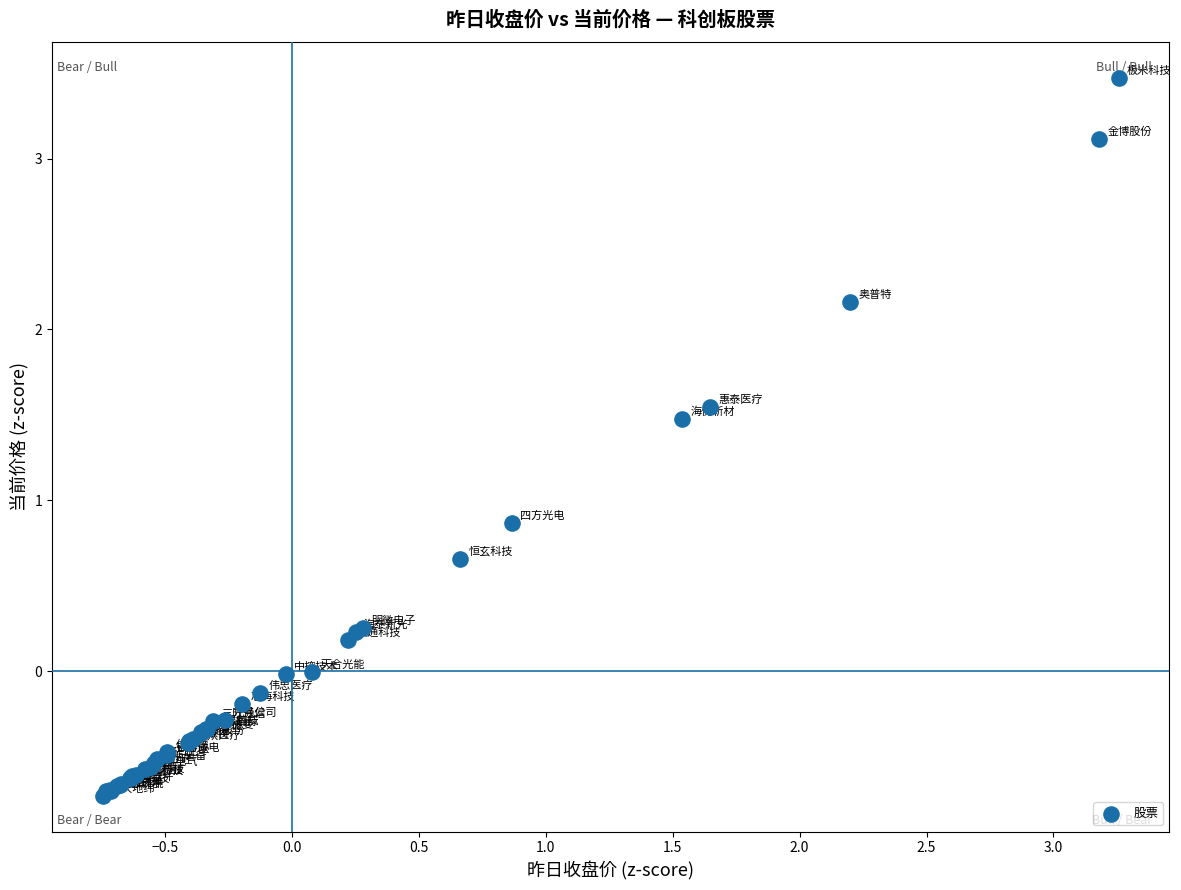

What Y value in the scatter plot is closest to 1?

0.9